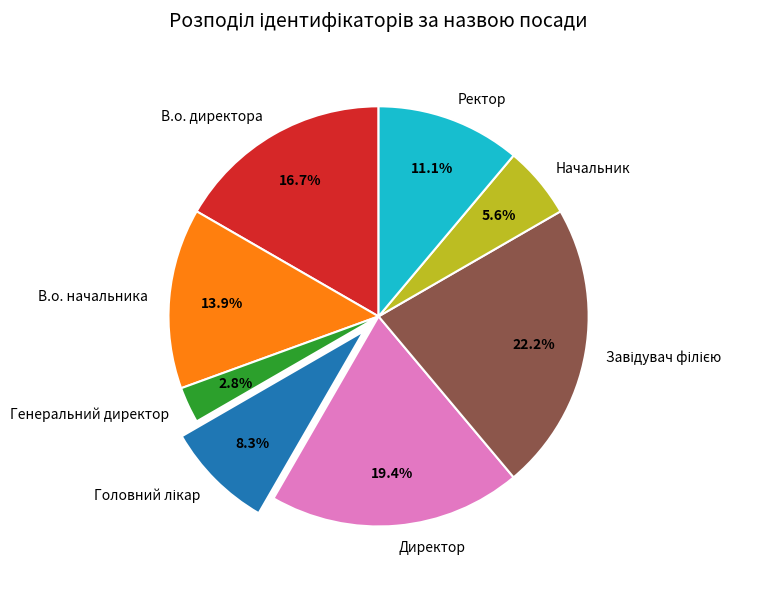

True or false: В.о. начальника accounts for 14% of the total.

True